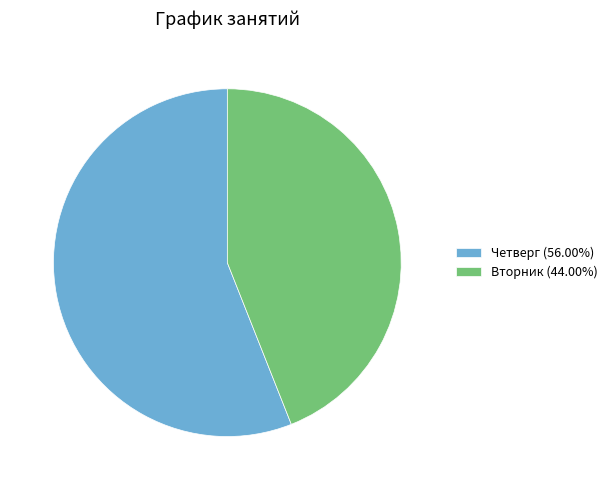

The Вторник slice represents 44% of the pie. True or false?

True